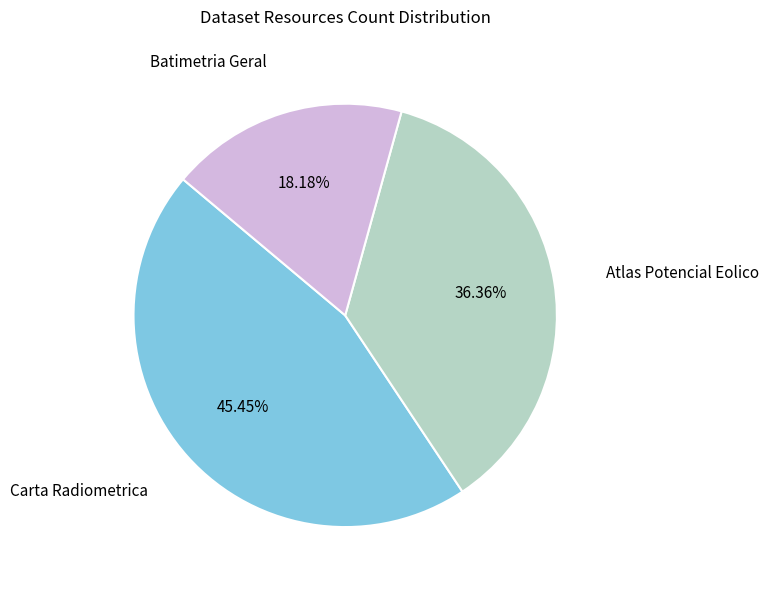

Which slice is the largest?

Carta Radiometrica